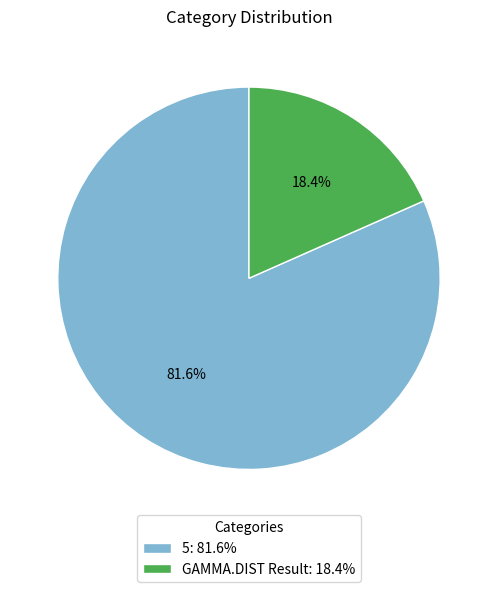

Which category has the smallest portion of the pie?

GAMMA.DIST Result